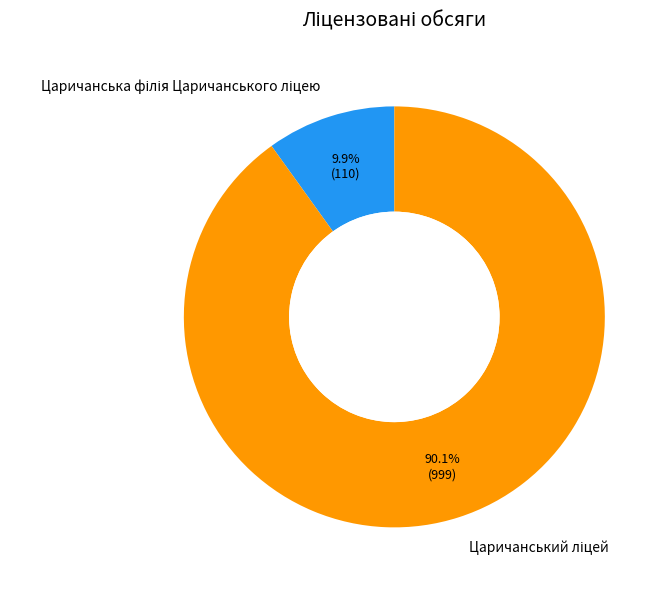

Is there a majority slice in this chart?

Yes